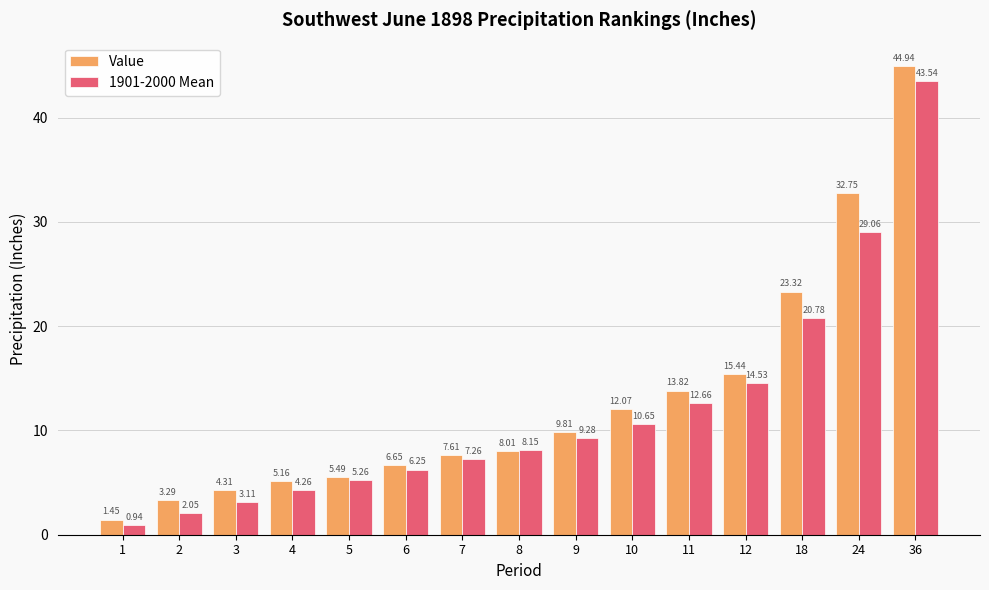

Is the value of Value at 10 greater than the value of 1901-2000 Mean at 36?

No